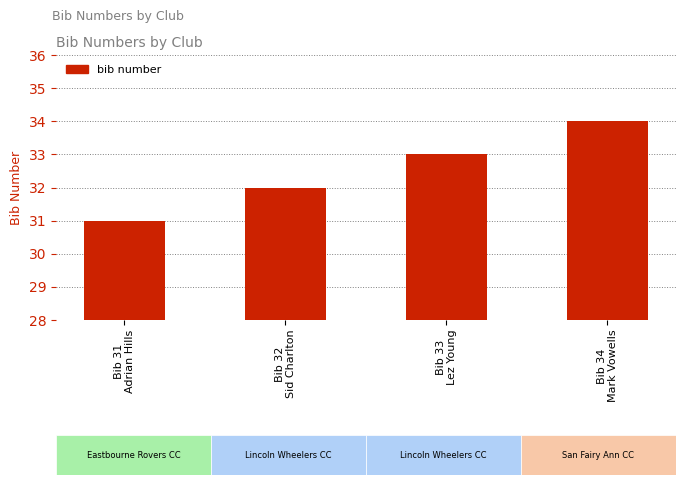

How many categories are shown in the chart?

4